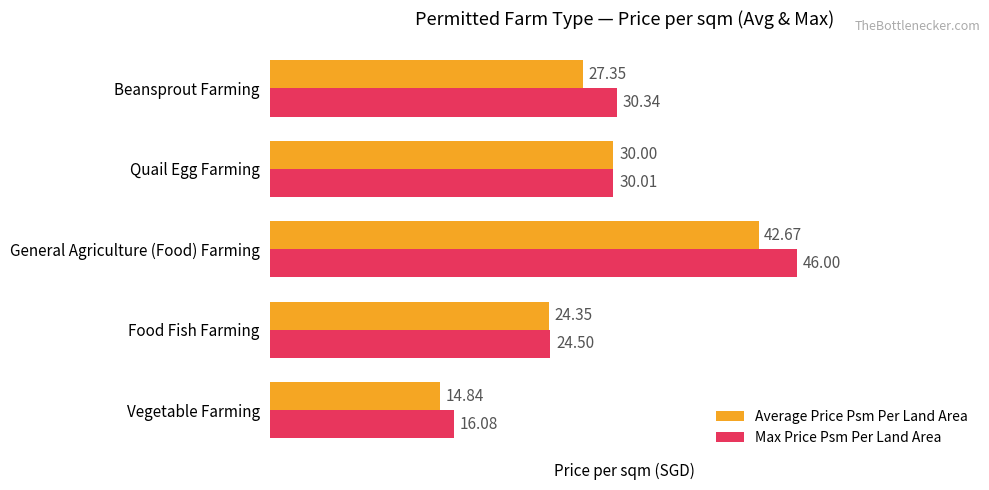

Between Vegetable Farming and Food Fish Farming, which series saw the biggest shift?

Average Price Psm Per Land Area